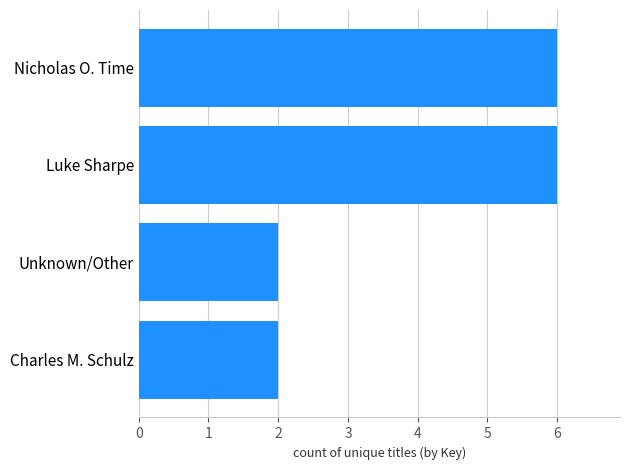

What is the difference between the maximum and minimum values?

4